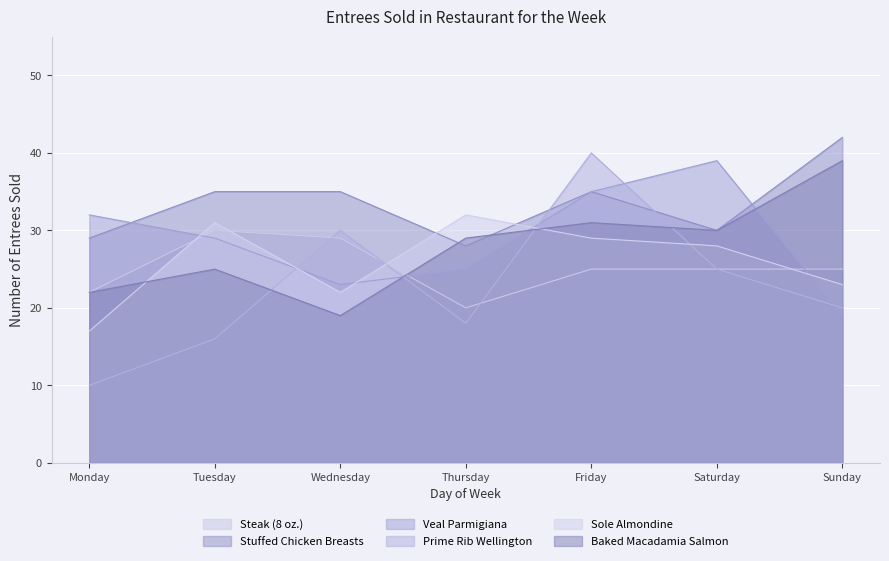

True or false: Prime Rib Wellington and Stuffed Chicken Breasts cross at least once.

True